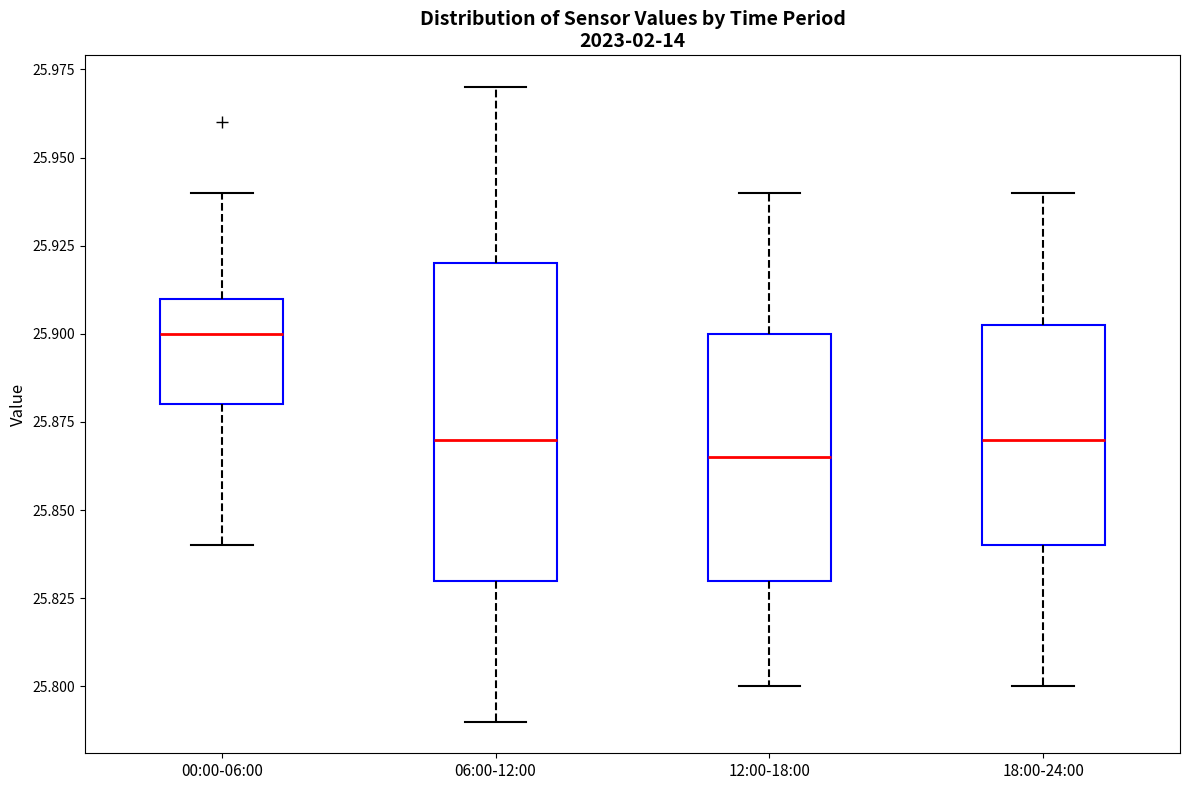

Reading left to right, transcribe this box plot: for each box, give where its median line is, the range the box spans, and where its two whiskers end, as read against the y-axis. The values are not printed on the chart, so give them approximately, as read against the axis.

00:00-06:00: median 25.900, box 25.880 to 25.910, whiskers 25.840 to 25.940
06:00-12:00: median 25.870, box 25.830 to 25.920, whiskers 25.790 to 25.970
12:00-18:00: median 25.865, box 25.830 to 25.900, whiskers 25.800 to 25.940
18:00-24:00: median 25.870, box 25.840 to 25.905, whiskers 25.800 to 25.940